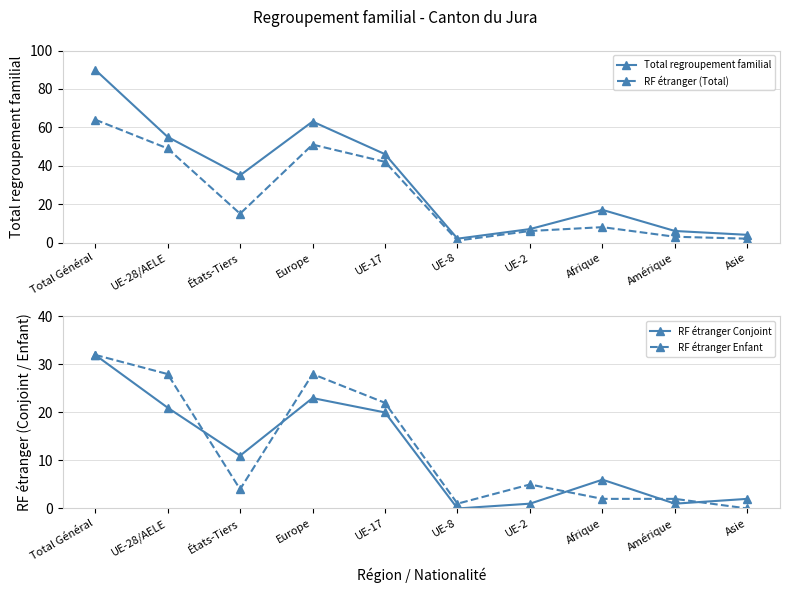

Reading right to left, extract all data points from this chart.

Total regroupement familial: 4	6	17	7	2	46	63	35	55	90
RF étranger (Total): 2	3	8	6	1	42	51	15	49	64
RF étranger Conjoint: 2	1	6	1	0	20	23	11	21	32
RF étranger Enfant: 0	2	2	5	1	22	28	4	28	32